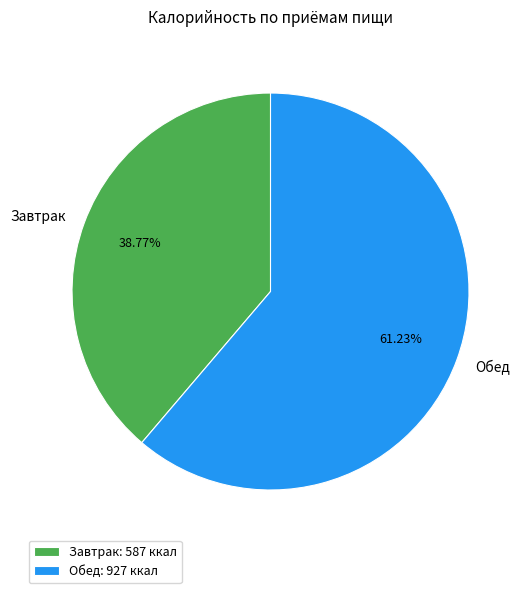

Is it true that Обед is 50% of the pie?

False